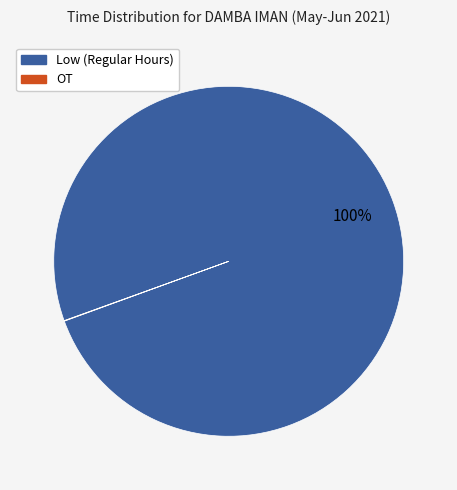

Does Low account for over 50% of the chart?

Yes